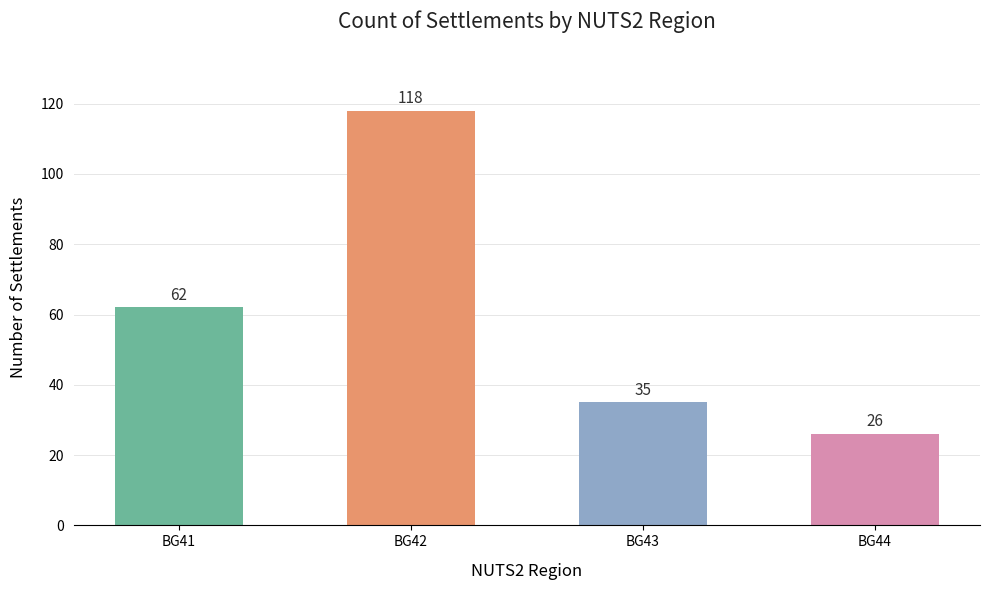

The value at BG41 is 109. True or false?

False